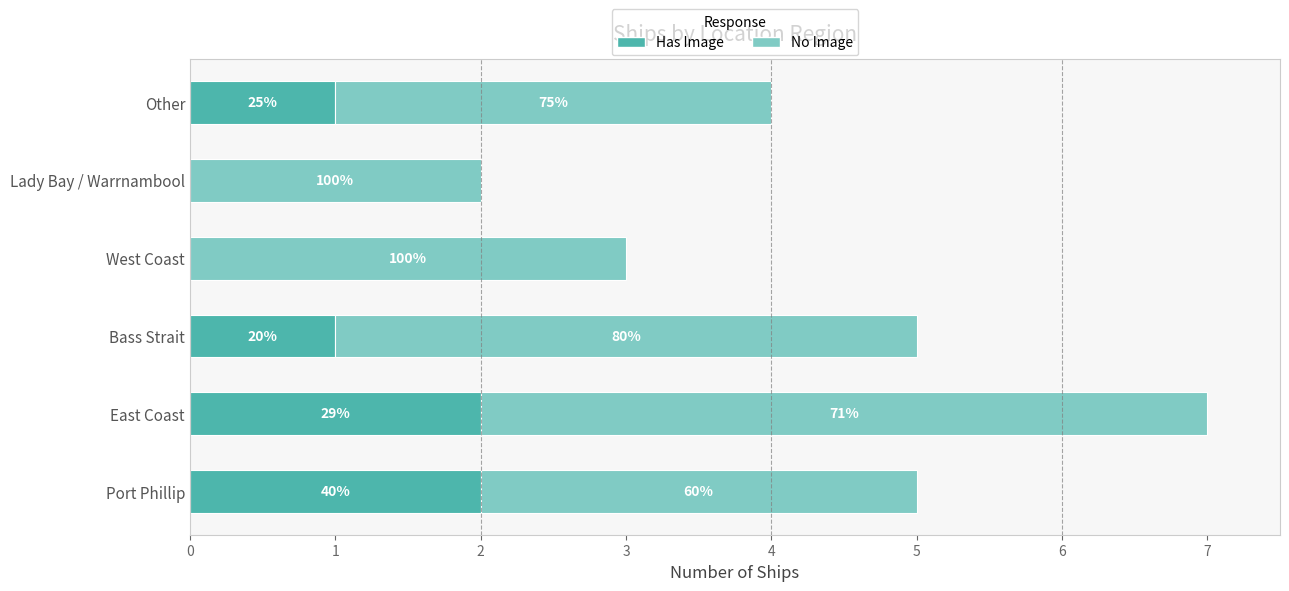

Which series has the largest total across all categories?

No Image